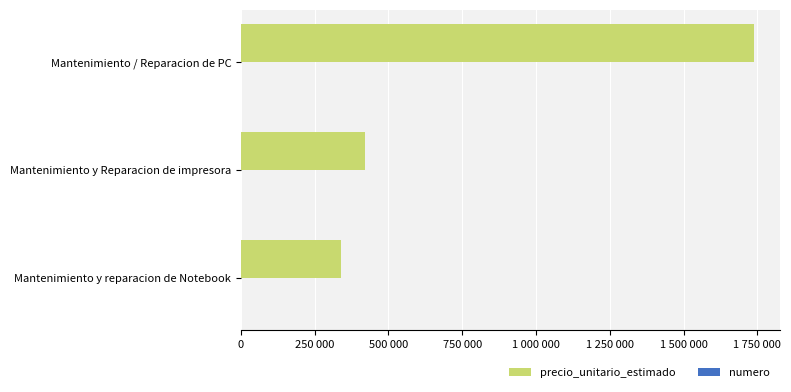

How many distinct data groups are displayed?

2